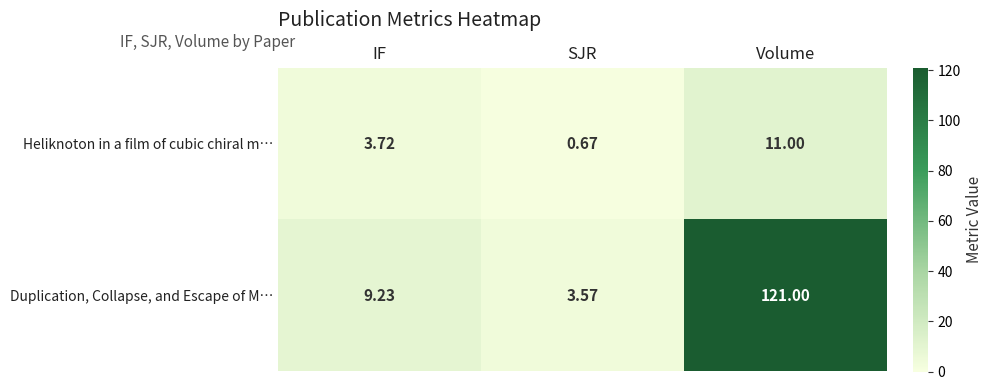

Which series has the widest spread of values?

Duplication, Collapse, and Escape of M…